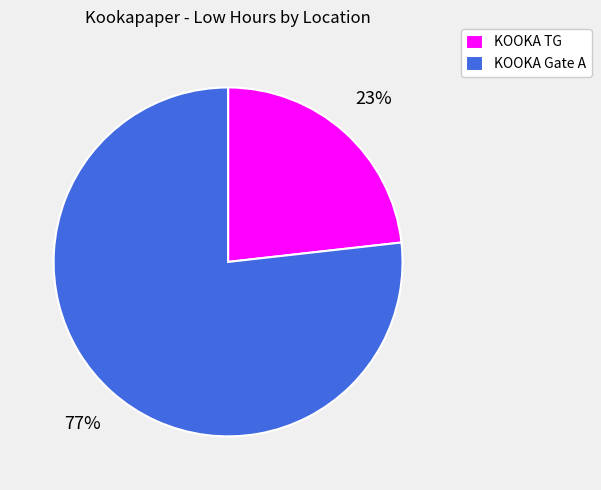

The KOOKA TG slice represents 29% of the pie. True or false?

False